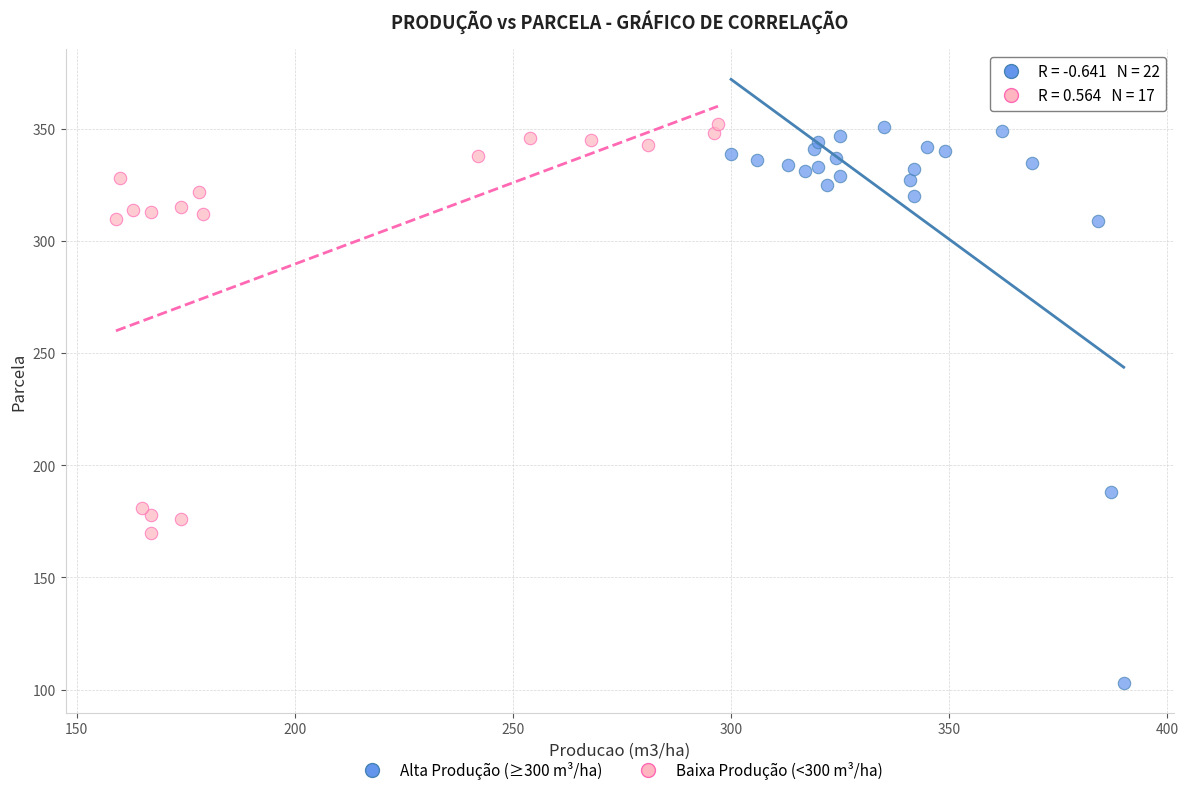

Which series has the widest spread of Y values?

Alta Produção (≥300 m³/ha)